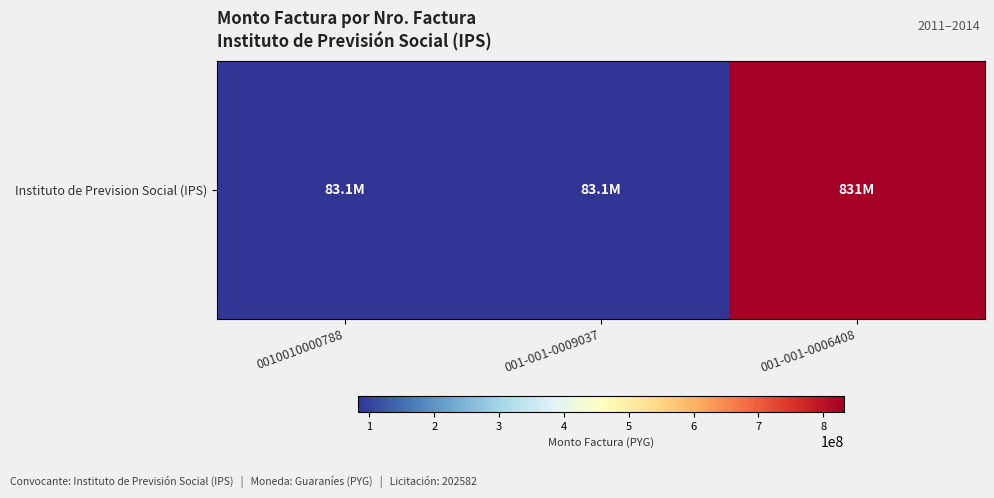

The chart shows a value of 831215000 at 001-001-0006408. True or false?

True